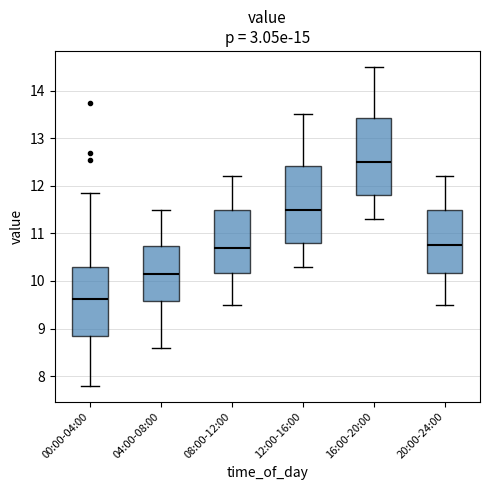

Reading left to right, read every box against the y-axis: the position of its median line, the range the box covers, and the ends of its whiskers. The values are not printed on the chart, so give them approximately, as read against the axis.

00:00-04:00: median 9.6, box 8.9 to 10.3, whiskers 7.8 to 11.9
04:00-08:00: median 10.2, box 9.6 to 10.7, whiskers 8.6 to 11.5
08:00-12:00: median 10.7, box 10.2 to 11.5, whiskers 9.5 to 12.2
12:00-16:00: median 11.5, box 10.8 to 12.4, whiskers 10.3 to 13.5
16:00-20:00: median 12.5, box 11.8 to 13.4, whiskers 11.3 to 14.5
20:00-24:00: median 10.8, box 10.2 to 11.5, whiskers 9.5 to 12.2